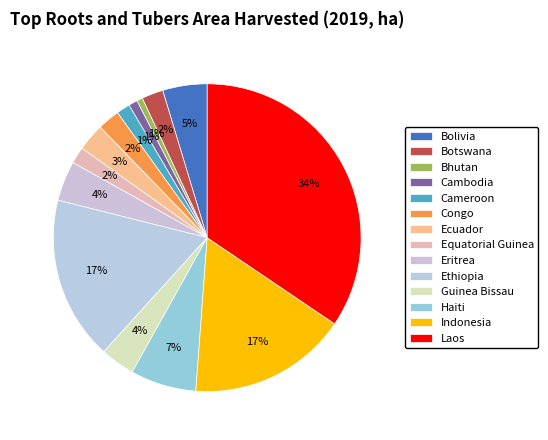

To the nearest percent, what is the average slice percentage?

7%